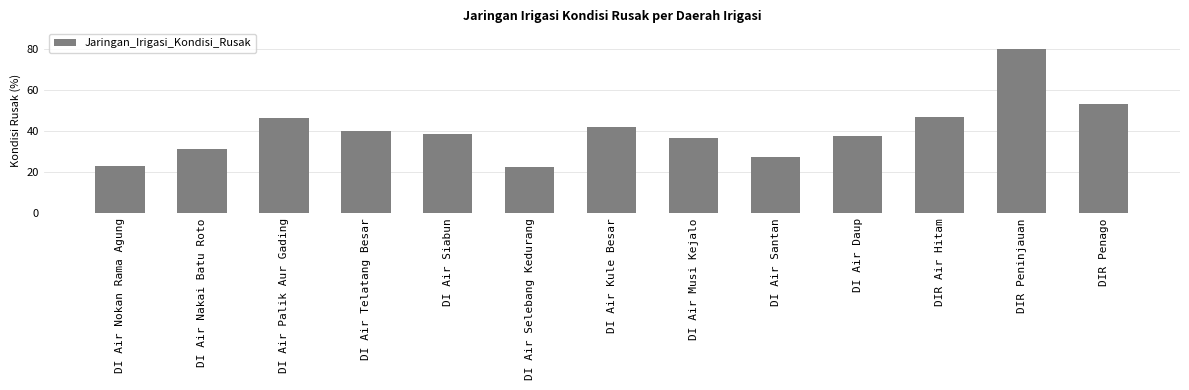

What is the value of the 6th bar from the left?

22.6